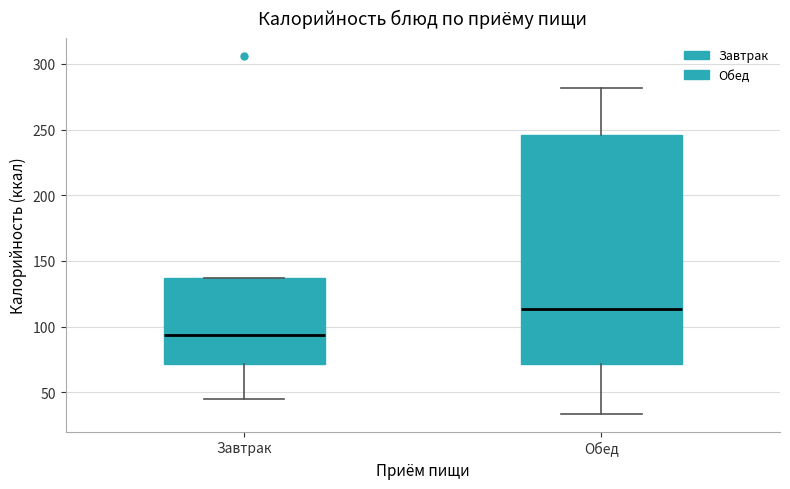

Which box is the tallest, from its lower edge to its upper edge?

Обед